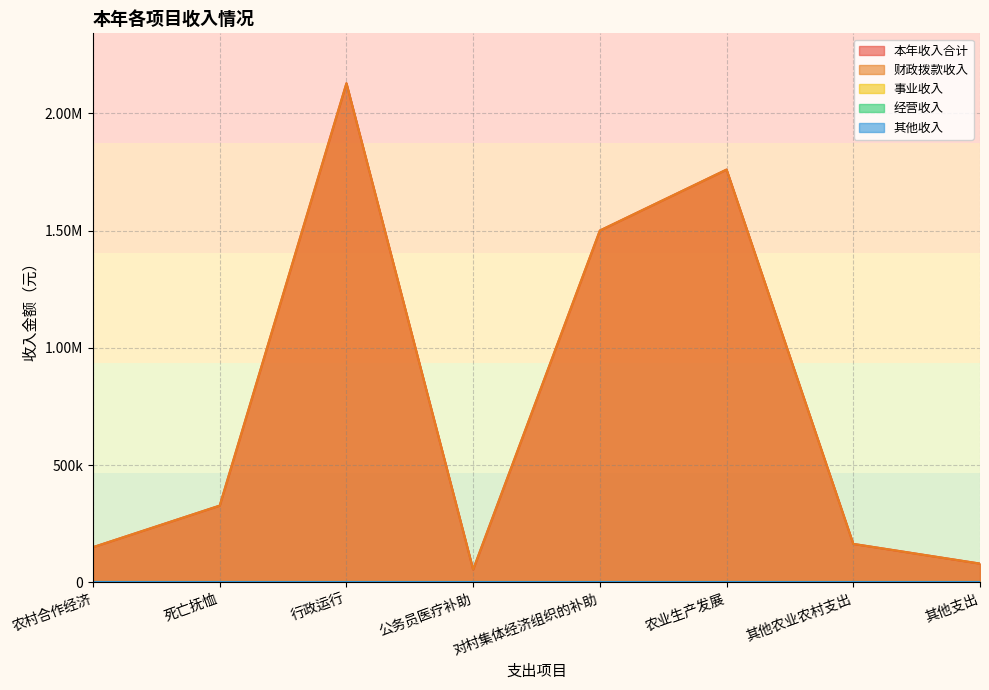

What is the label of the 6th point from the left?

农业生产发展